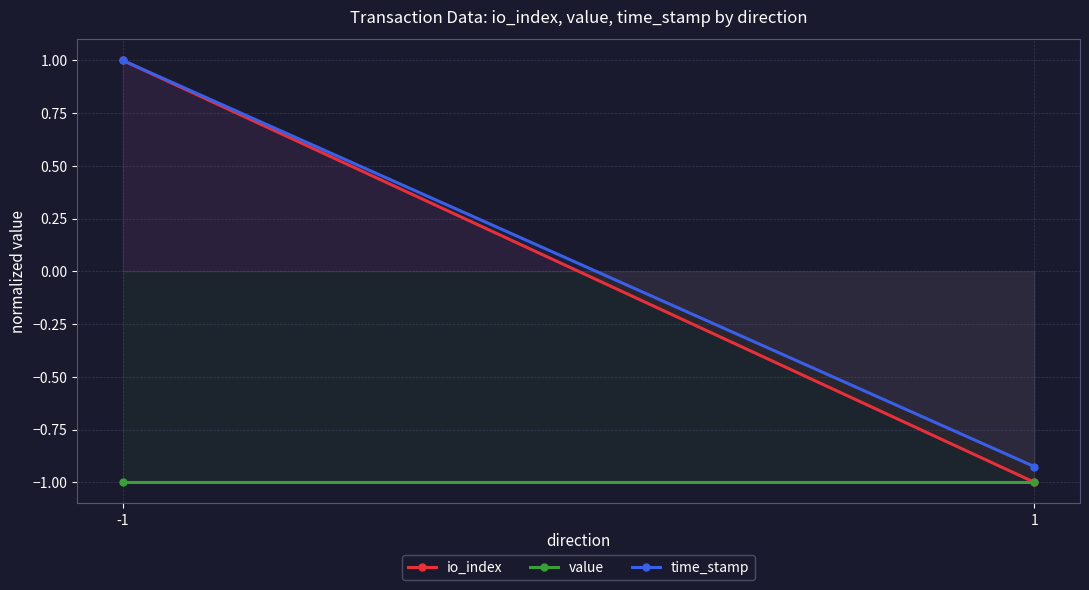

What is the minimum value shown in the chart?

-1.0